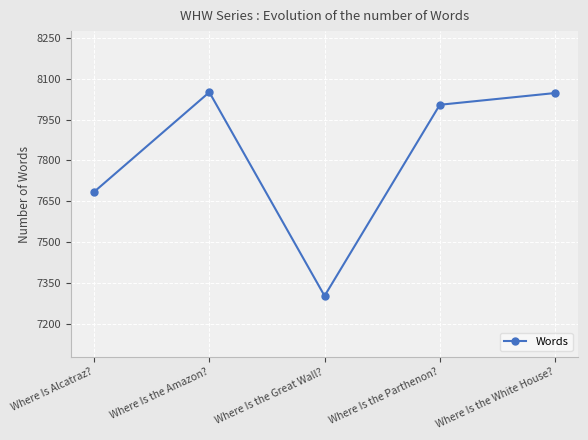

What is the ratio of the value at Where Is the Great Wall? to the value at Where Is the Amazon??

0.9